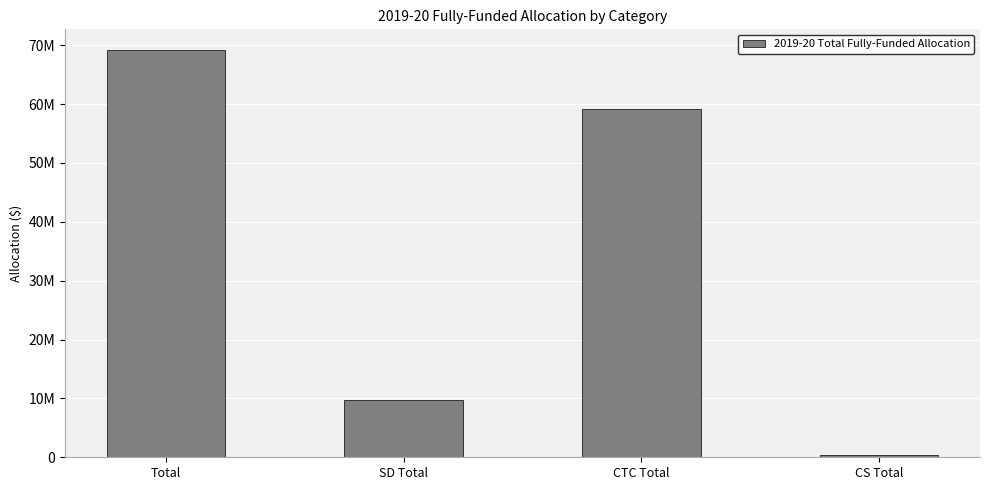

What is the value of the 4th bar from the left?

378808.9